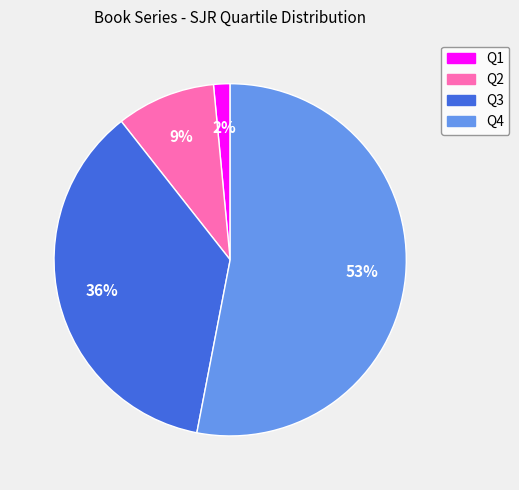

To the nearest percent, what is the combined percentage of Q2 and Q4?

62%